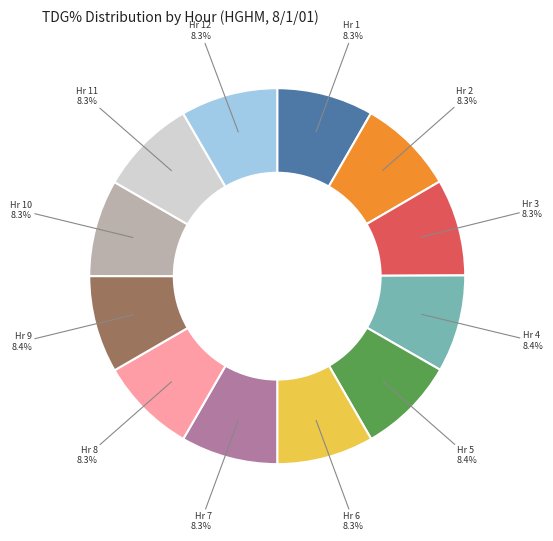

What is the ratio of the value at Hr 7 to the value at Hr 6?

1.0